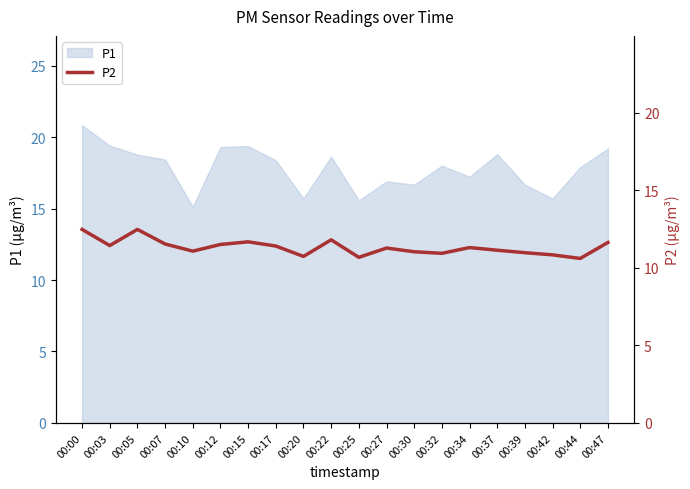

What is the minimum value shown in the chart?

10.6